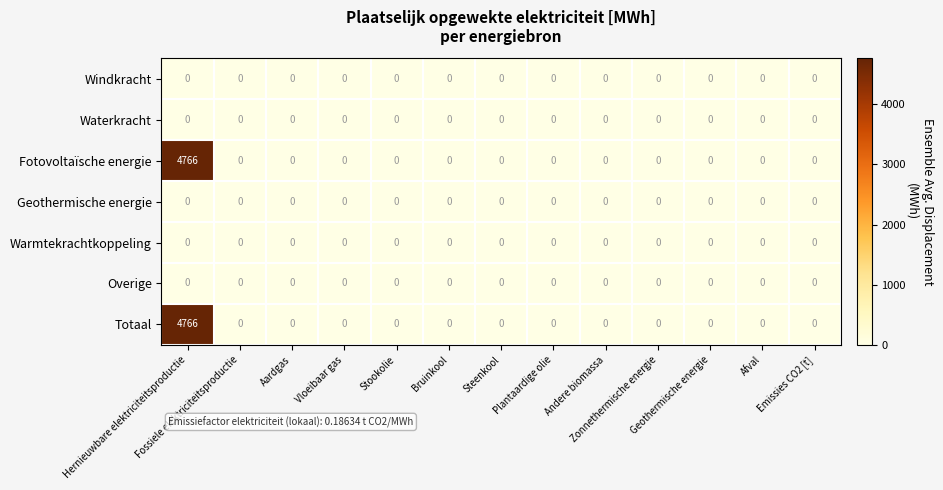

What is the maximum value shown in the chart?

4766